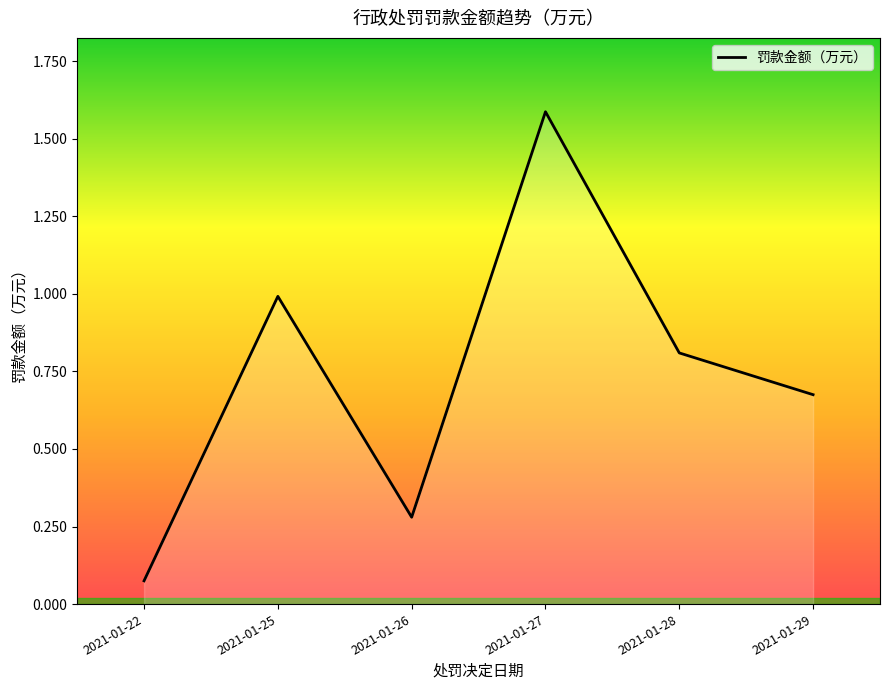

What is the sum of the values at 2021-01-28 and 2021-01-22?

0.9